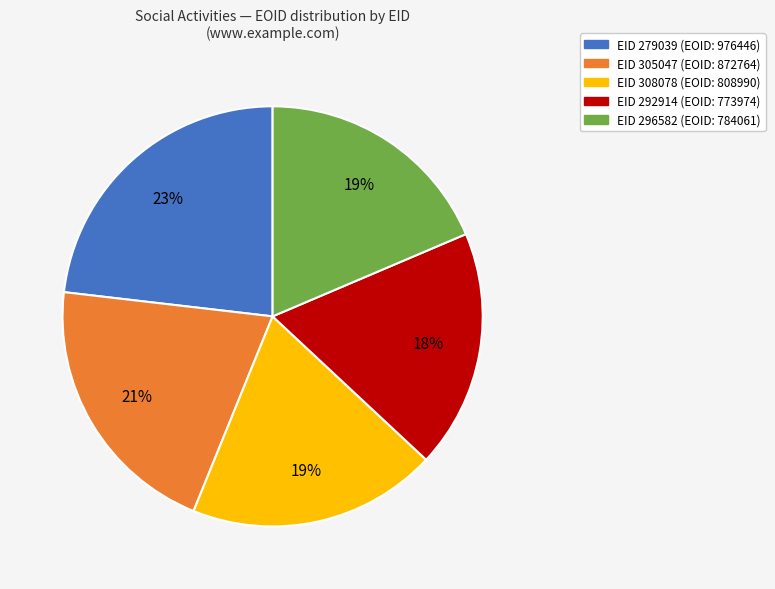

Count the number of slices in the pie.

5